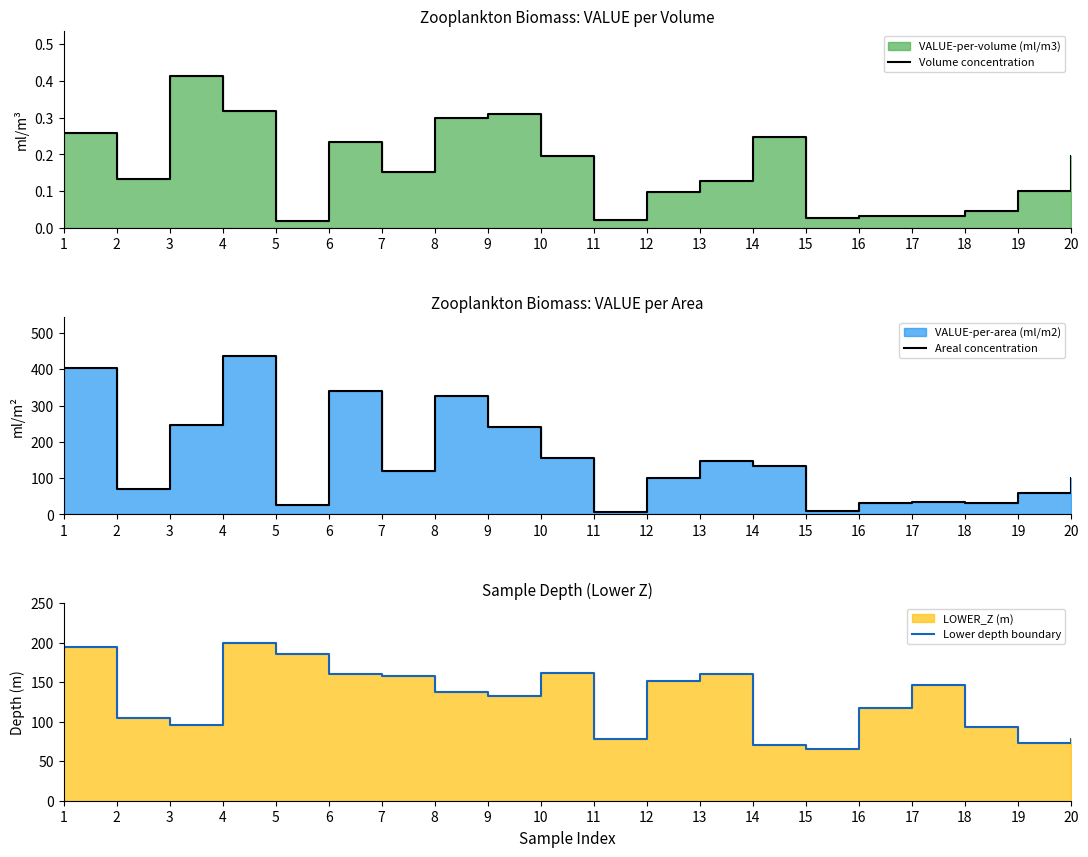

What is the sum of all Areal concentration values?

3021.9